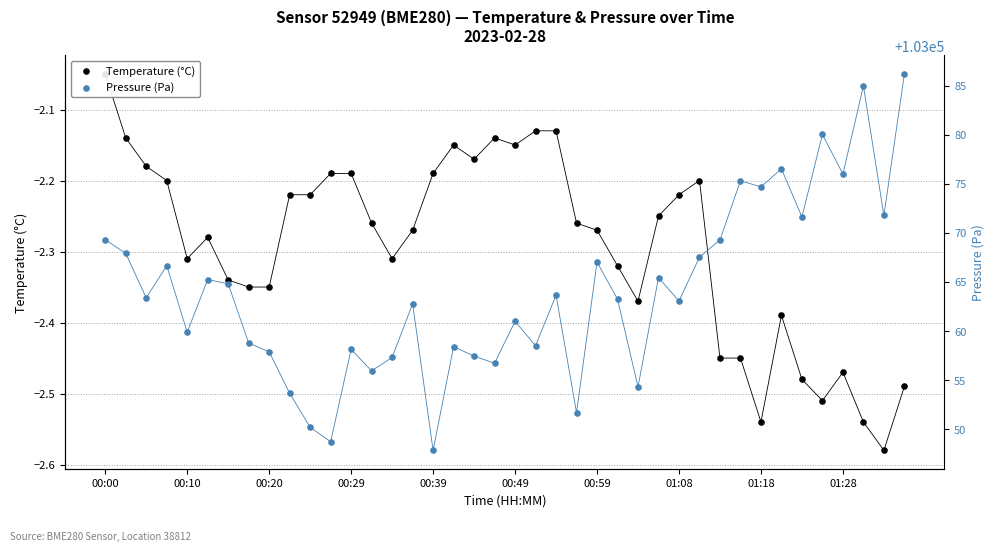

Which series has the largest total across all categories?

Pressure (Pa)